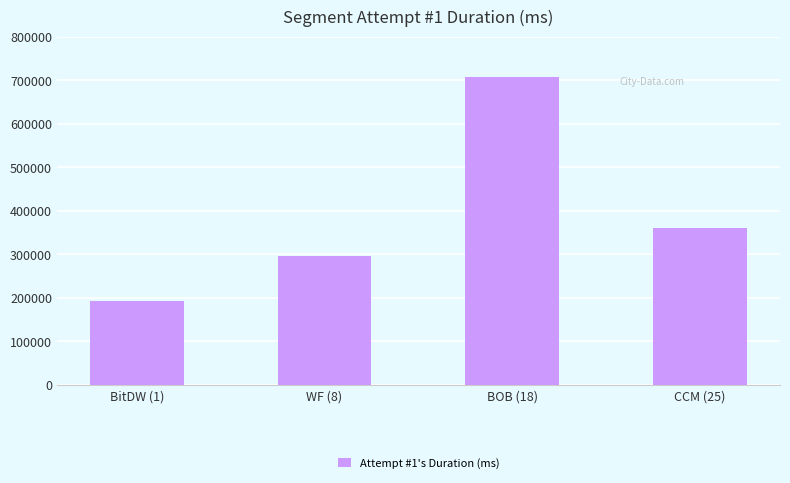

What is the ratio of the value at BitDW (1) to the value at CCM (25)?

0.5